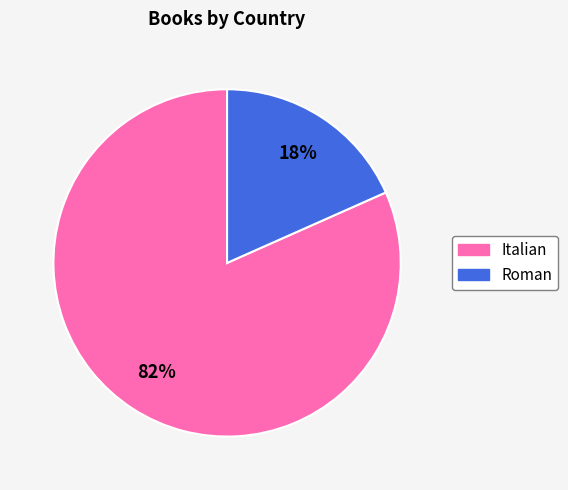

Between Italian and Roman, which is larger?

Italian